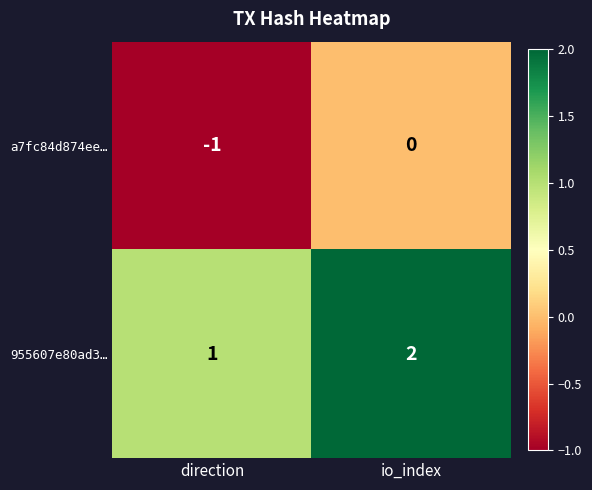

Reading right to left, extract all data points from this chart.

a7fc84d874ee…: io_index=0	direction=-1
955607e80ad3…: io_index=2	direction=1